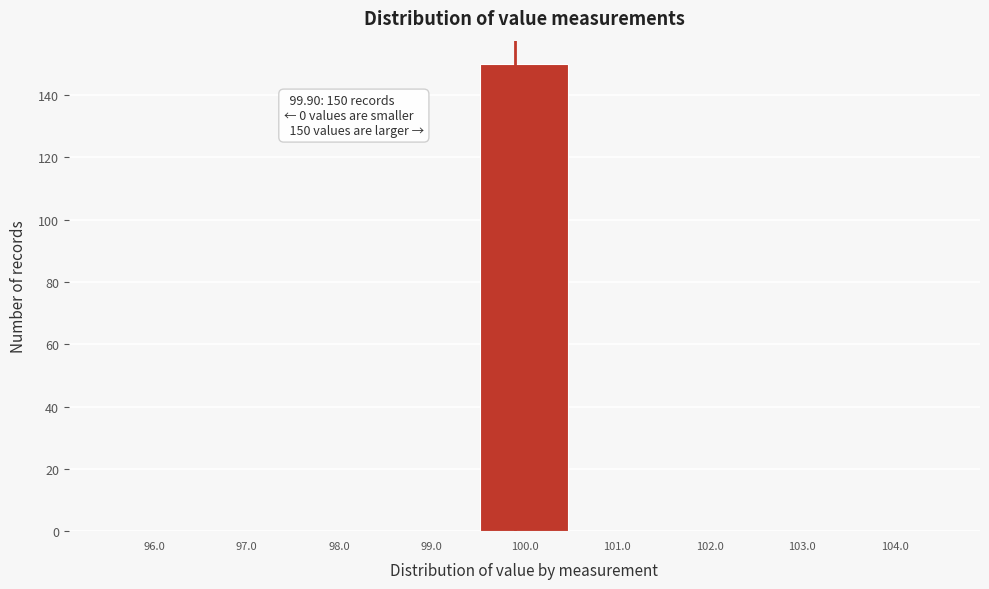

Which range on the x-axis has the tallest bar?

99.5 to 100.5